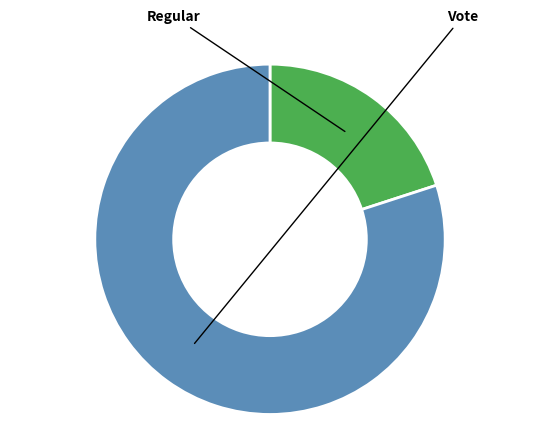

Is there a majority slice in this chart?

Yes